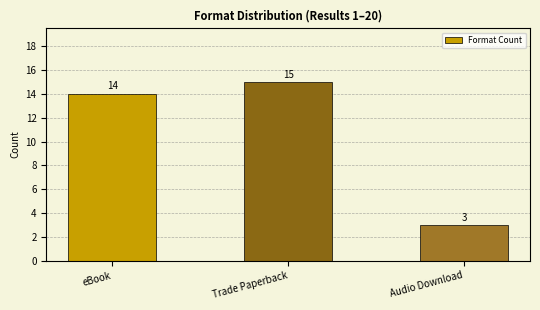

List the labels in order of value, smallest first.

Audio Download, eBook, Trade Paperback